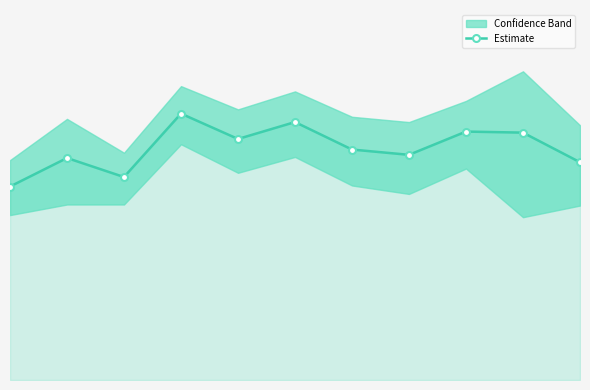

What is the value of the 6th point from the left?

84.4